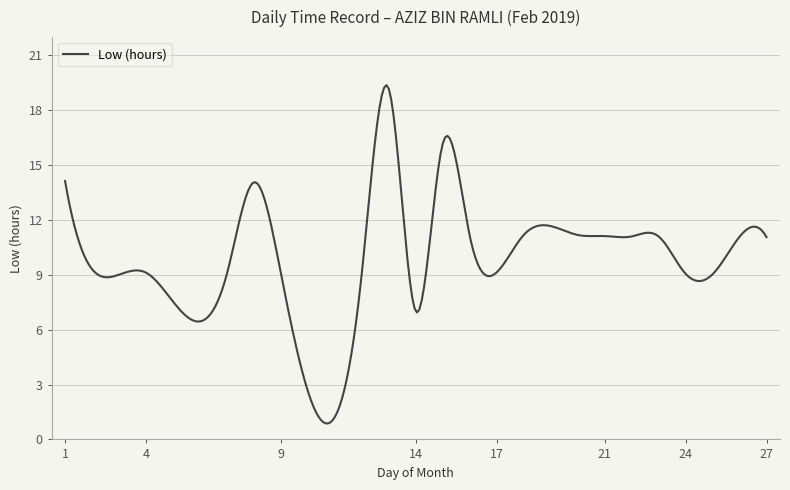

What is the difference between the maximum and minimum values?

18.5